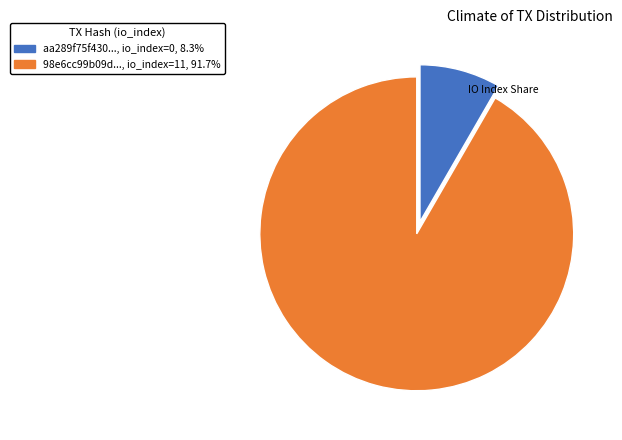

Combined, do 98e6cc99b09d..., io_index=11, 91.7% and aa289f75f430..., io_index=0, 8.3% account for over 50%?

Yes